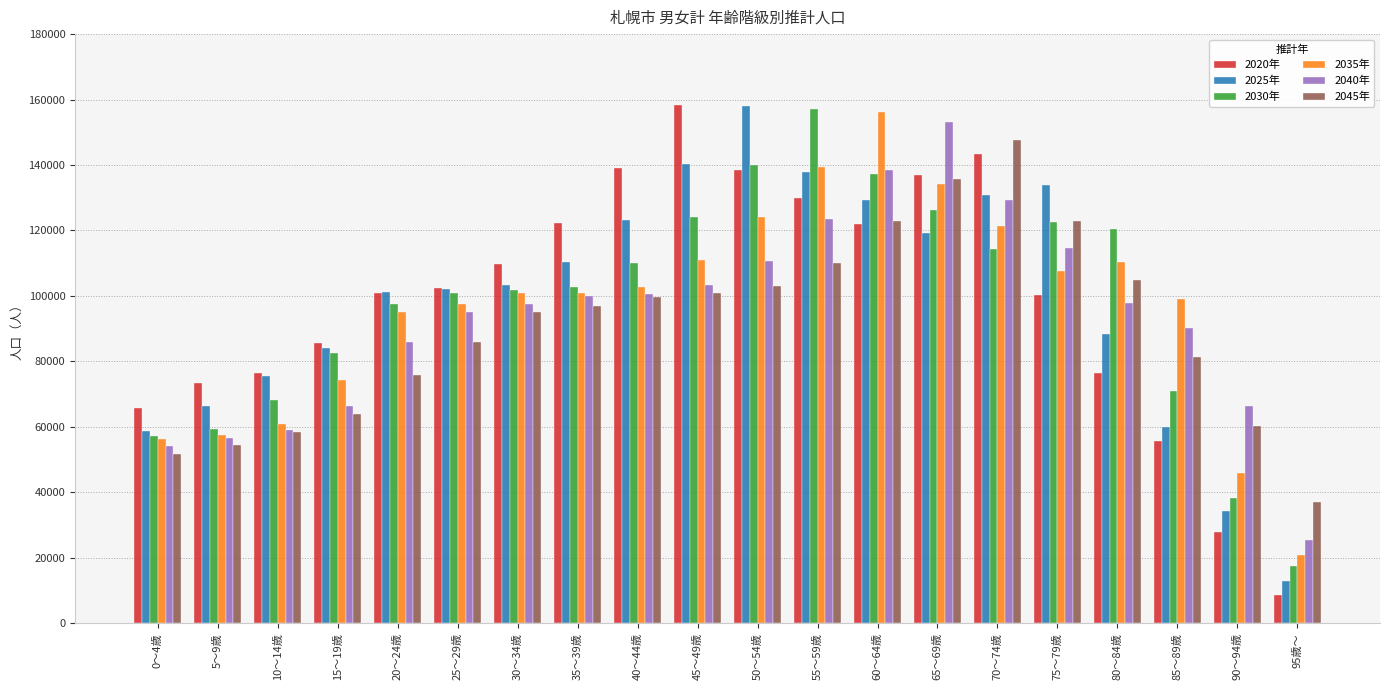

How many bars are there in total?

120